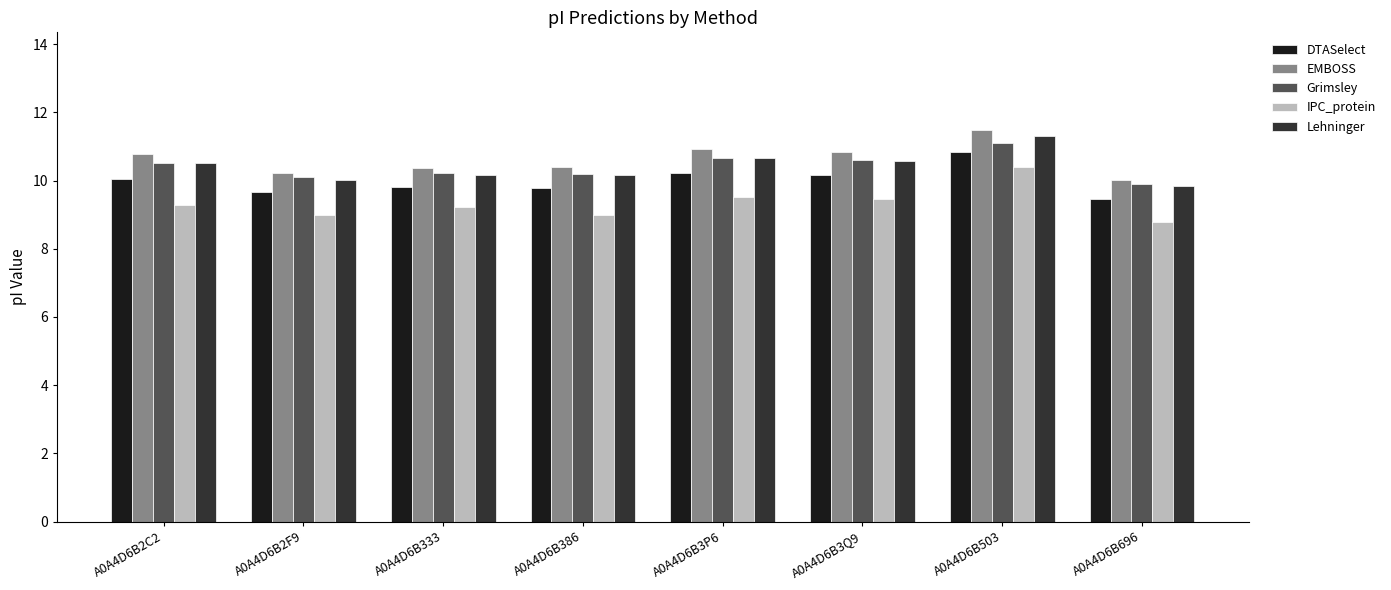

What is the sum of all EMBOSS values?

85.1